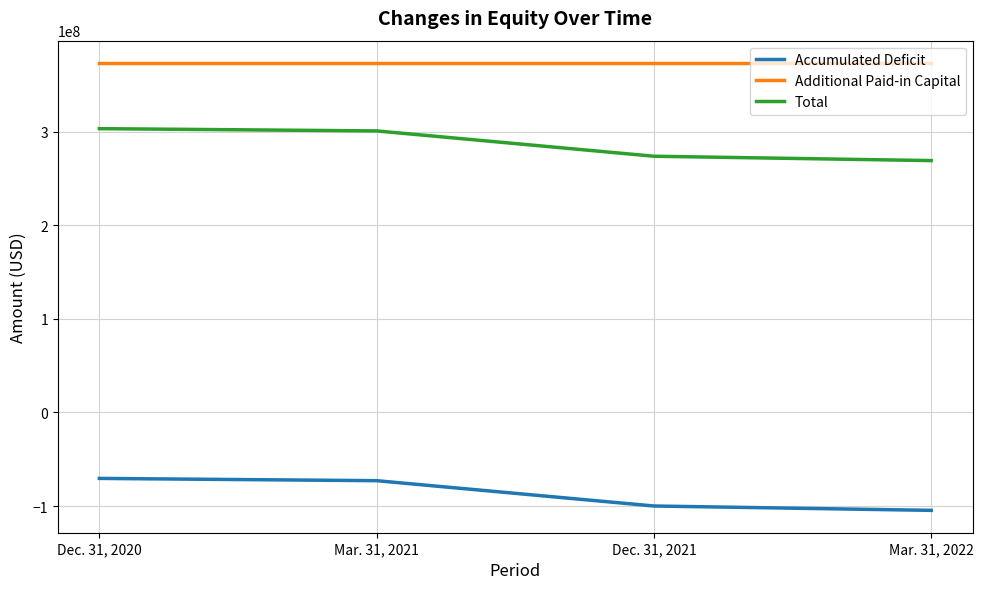

True or false: Total and Additional Paid-in Capital intersect in this chart.

False